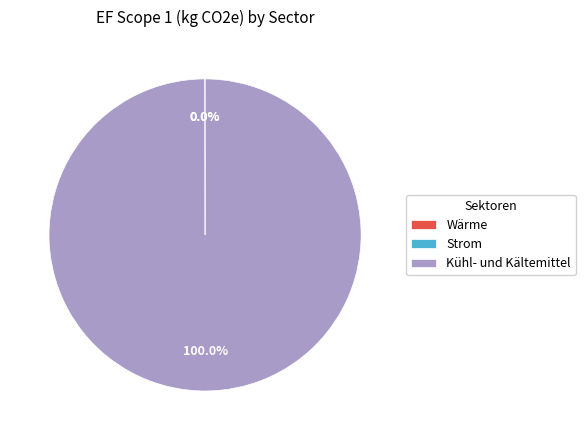

Which slice represents more than half of the pie?

Kühl- und Kältemittel